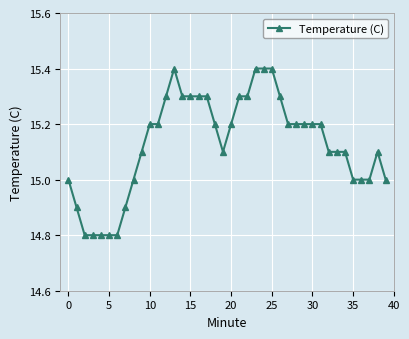

What is the value of the 13th point from the left?

15.3